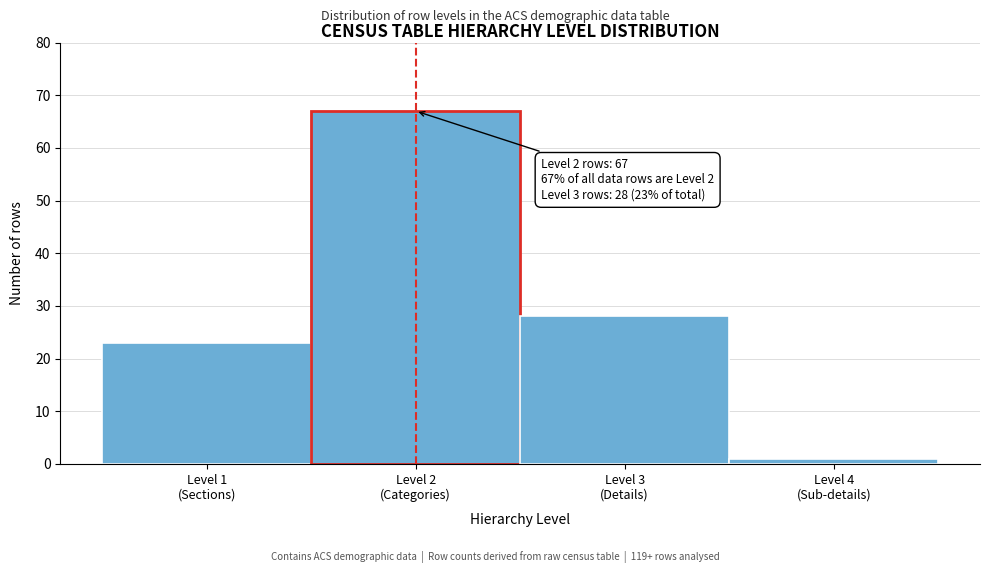

Reading left to right, list all the values displayed in this chart.

23	67	28	1